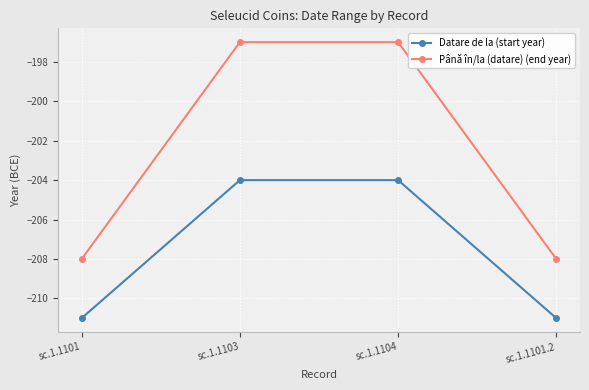

Reading left to right, what are all the values shown in this chart?

Datare de la (start year): sc.1.1101=-211	sc.1.1103=-204	sc.1.1104=-204	sc.1.1101.2=-211
Până în/la (datare) (end year): sc.1.1101=-208	sc.1.1103=-197	sc.1.1104=-197	sc.1.1101.2=-208